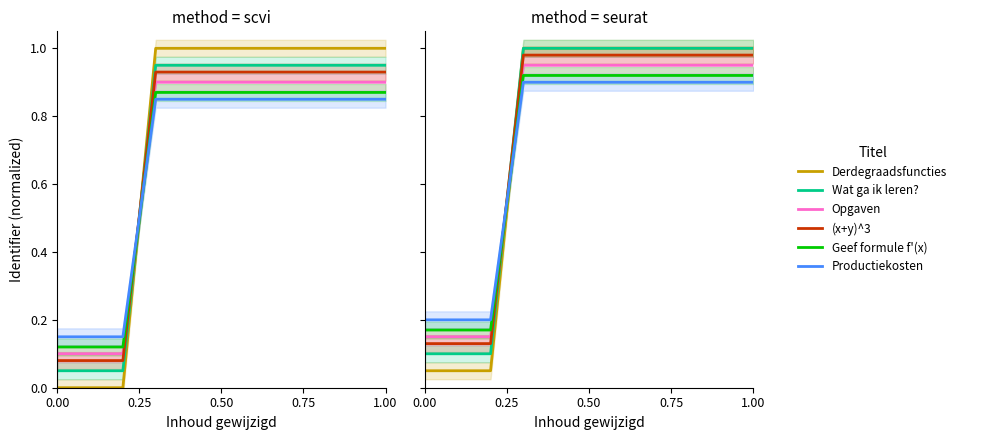

True or false: (x+y)^3 and Derdegraadsfuncties cross at least once.

True